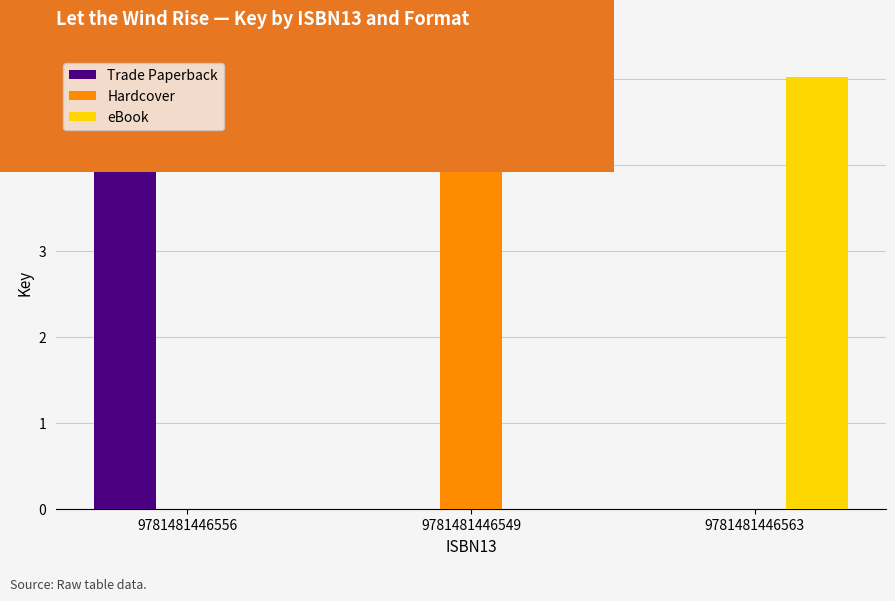

What is the sum of the Trade Paperback values at 9781481446563 and 9781481446556?

501396503